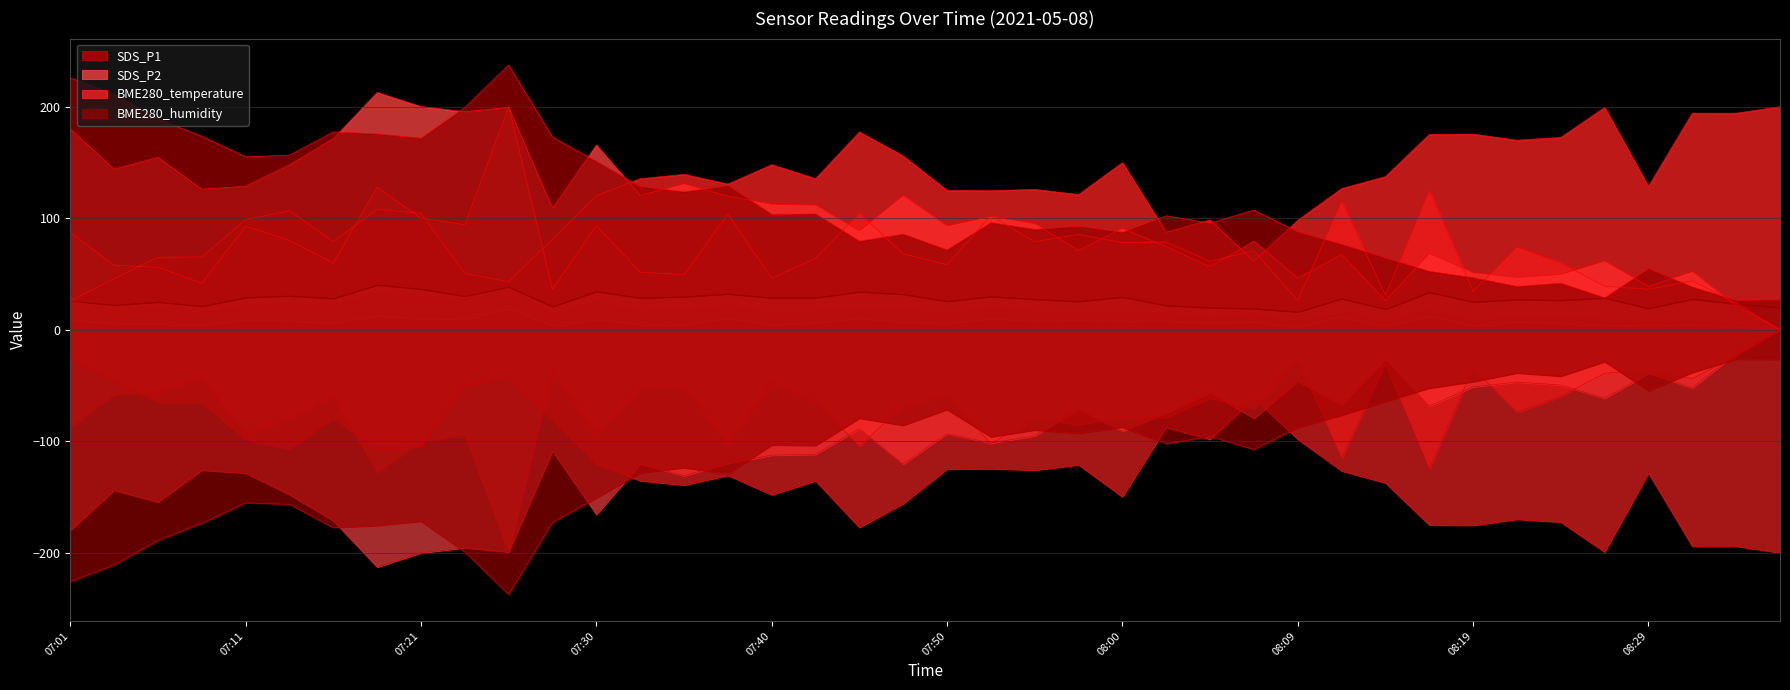

Reading left to right, extract all data points from this chart.

SDS_P1: 87.5	57.9	56.0	41.7	92.9	79.9	59.8	127.9	100.1	94.2	200.0	36.3	93.4	51.7	49.3	103.6	46.3	64.1	104.4	68.1	58.4	102.3	78.9	85.6	78.1	78.9	61.4	70.8	26.1	115.2	31.0	124.6	34.5	74.0	59.8	39.0	36.3	43.9	23.7	0.0
SDS_P2: 179.9	144.1	154.6	126.0	128.6	147.9	171.4	212.8	200.1	195.4	199.4	109.0	165.7	120.4	130.9	119.8	112.4	111.8	88.6	120.4	93.1	101.6	95.1	71.1	90.9	74.6	56.3	79.5	46.2	67.5	26.1	68.4	51.2	46.9	49.6	61.5	39.0	52.1	21.3	0.0
BME280_temperature: 25.9	45.8	65.0	65.3	98.8	106.8	79.1	107.9	104.4	50.5	43.0	81.3	120.1	135.4	139.3	130.6	148.0	135.4	177.3	155.8	124.9	124.7	125.9	121.2	149.8	87.5	98.4	61.5	98.2	126.6	137.3	175.1	175.4	169.9	172.5	199.3	128.5	194.2	194.1	200.0
BME280_humidity: 225.9	210.8	188.9	173.6	155.1	156.5	177.4	175.5	171.7	199.2	237.3	172.8	150.9	128.4	123.6	129.3	103.4	103.8	79.4	85.7	71.5	96.1	89.9	92.8	87.4	102.2	95.6	107.3	87.7	76.6	64.3	52.4	46.6	38.8	41.7	28.6	54.7	38.4	26.3	26.8